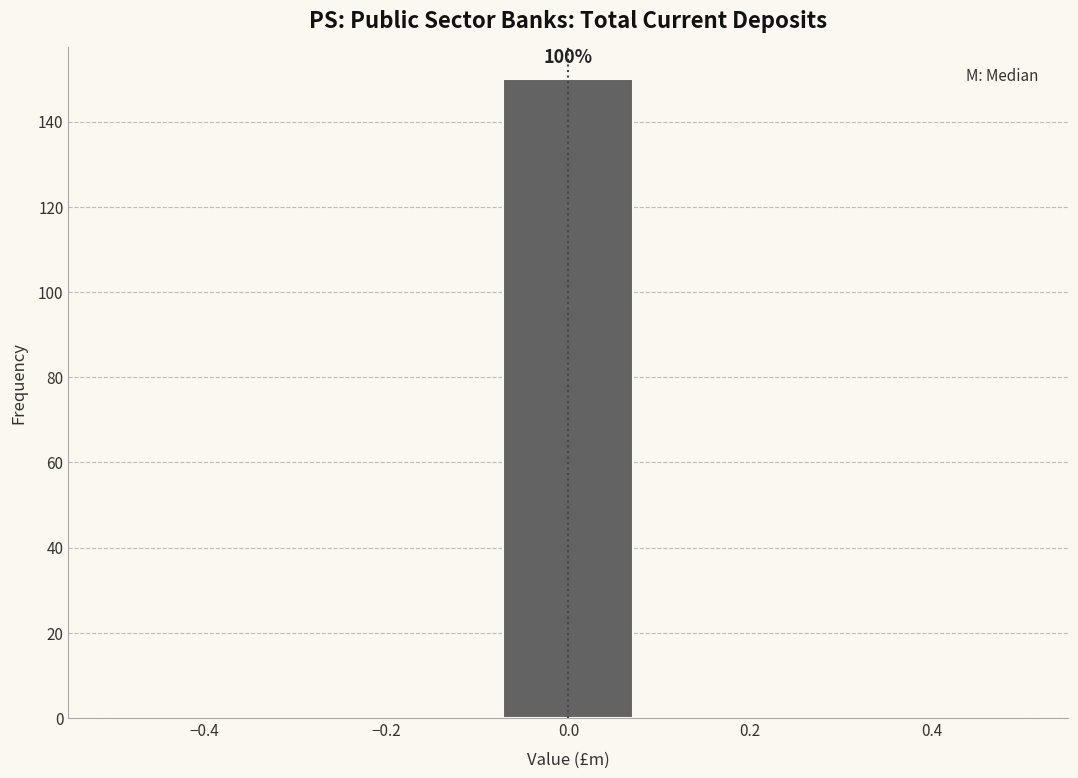

Which range on the x-axis has the tallest bar?

-0.08 to 0.08